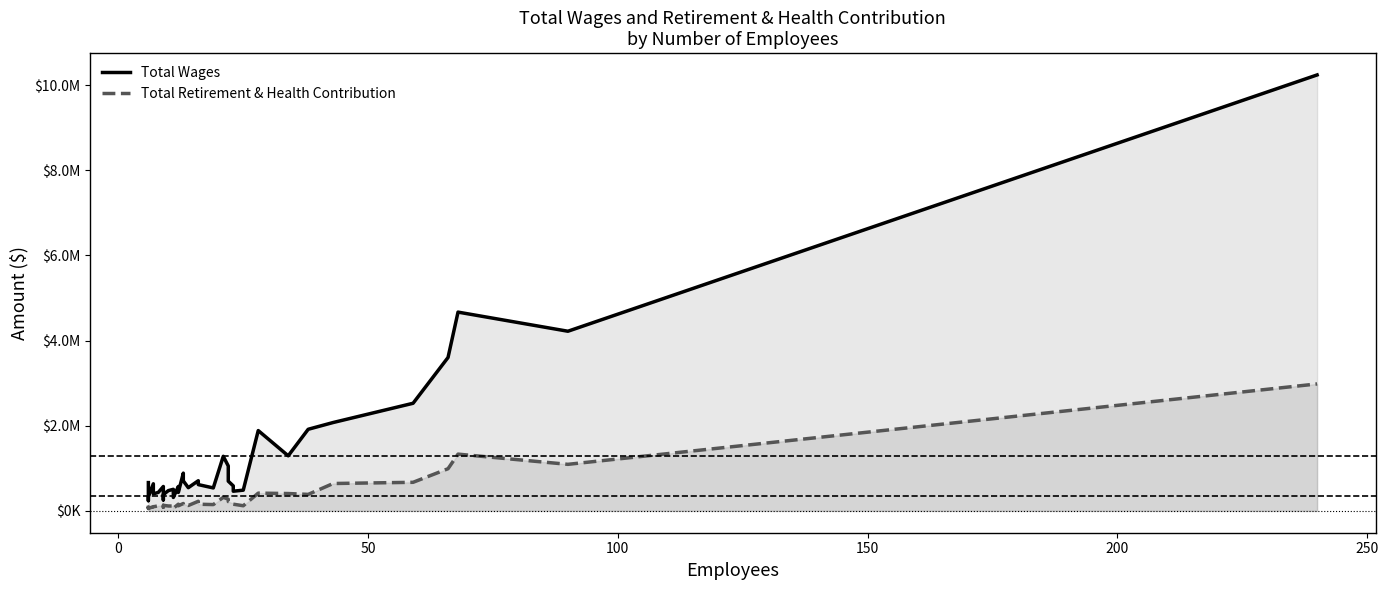

The Total Wages series shows 815871 at 19. True or false?

False